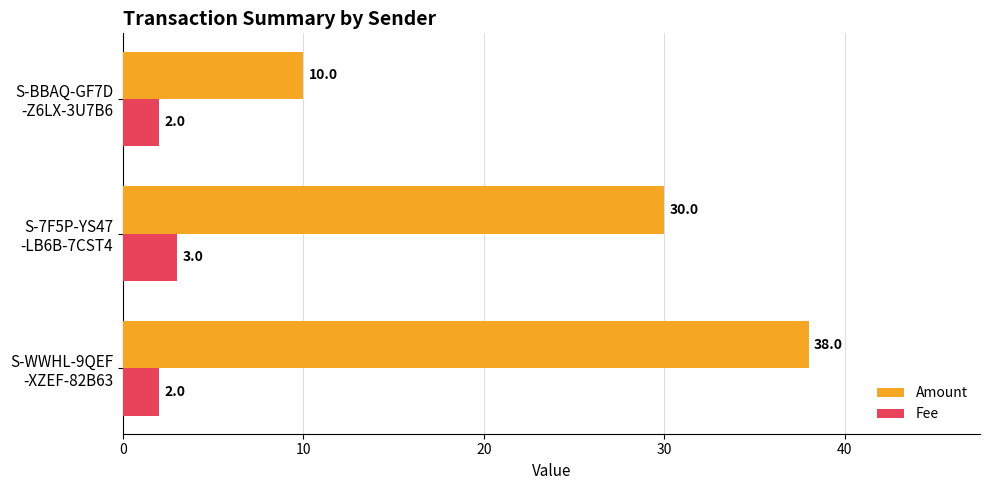

What is the minimum value shown in the chart?

2